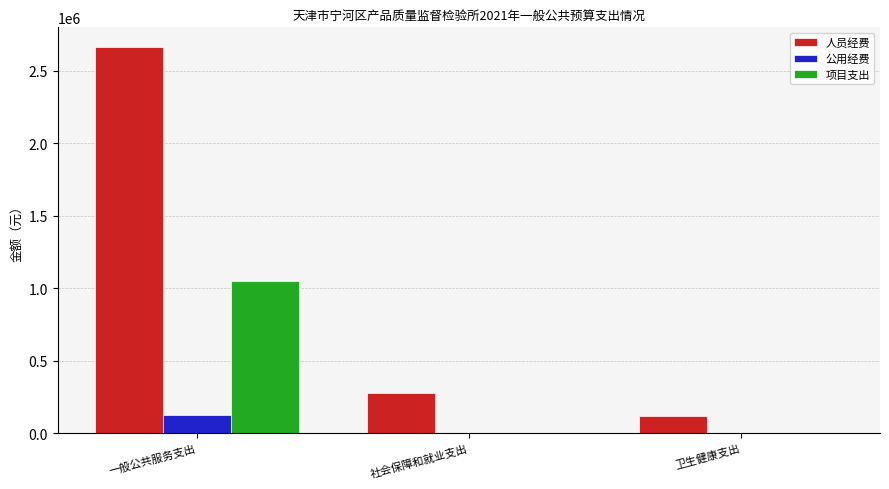

True or false: 人员经费 has a value of 114770 at 社会保障和就业支出.

False